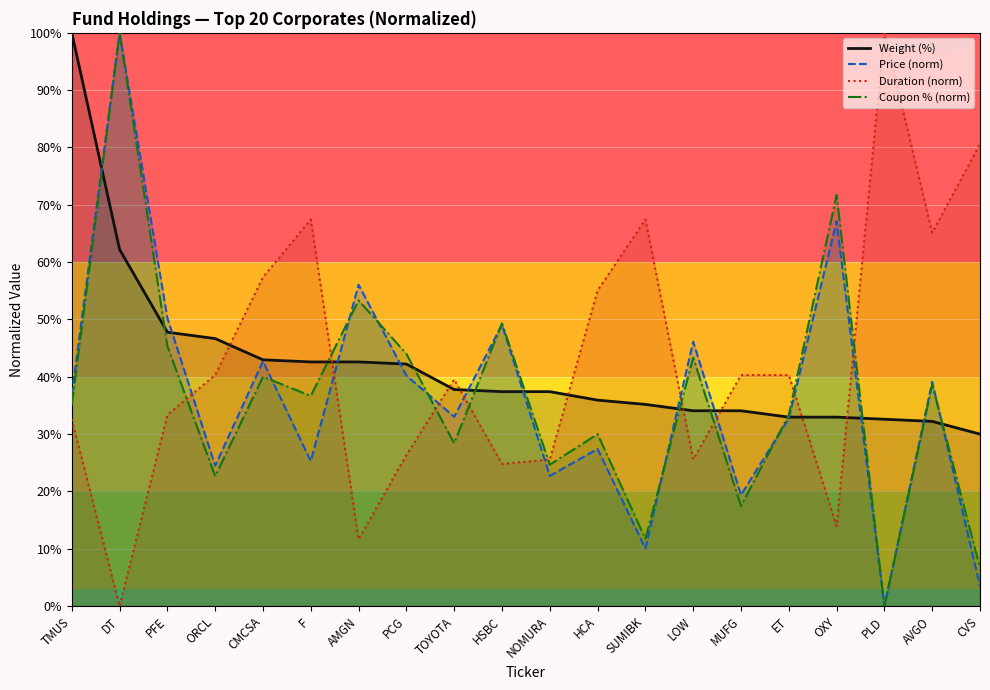

Reading right to left, extract all data points from this chart.

Market Value: CVS=30.0	AVGO=32.2	PLD=32.6	OXY=33.0	ET=33.0	MUFG=34.1	LOW=34.1	SUMIBK=35.2	HCA=35.9	NOMURA=37.4	HSBC=37.4	TOYOTA=37.8	PCG=42.2	AMGN=42.6	F=42.6	CMCSA=43.0	ORCL=46.7	PFE=47.8	DT=62.2	TMUS=100.0
Price: CVS=3.5	AVGO=39.1	PLD=0.0	OXY=67.1	ET=32.8	MUFG=19.4	LOW=46.1	SUMIBK=10.1	HCA=27.4	NOMURA=22.7	HSBC=49.1	TOYOTA=33.0	PCG=40.2	AMGN=56.1	F=25.3	CMCSA=42.7	ORCL=24.5	PFE=50.3	DT=100.0	TMUS=36.9
Duration: CVS=80.6	AVGO=65.1	PLD=100.0	OXY=14.0	ET=40.3	MUFG=40.3	LOW=25.6	SUMIBK=67.4	HCA=55.0	NOMURA=25.6	HSBC=24.8	TOYOTA=39.5	PCG=26.4	AMGN=11.6	F=67.4	CMCSA=57.4	ORCL=40.3	PFE=33.3	DT=0.0	TMUS=32.6
Coupon (%): CVS=6.7	AVGO=38.7	PLD=0.0	OXY=71.7	ET=33.3	MUFG=17.5	LOW=43.3	SUMIBK=11.7	HCA=30.0	NOMURA=24.7	HSBC=49.3	TOYOTA=28.4	PCG=44.0	AMGN=53.3	F=36.7	CMCSA=40.0	ORCL=22.7	PFE=45.3	DT=100.0	TMUS=35.1